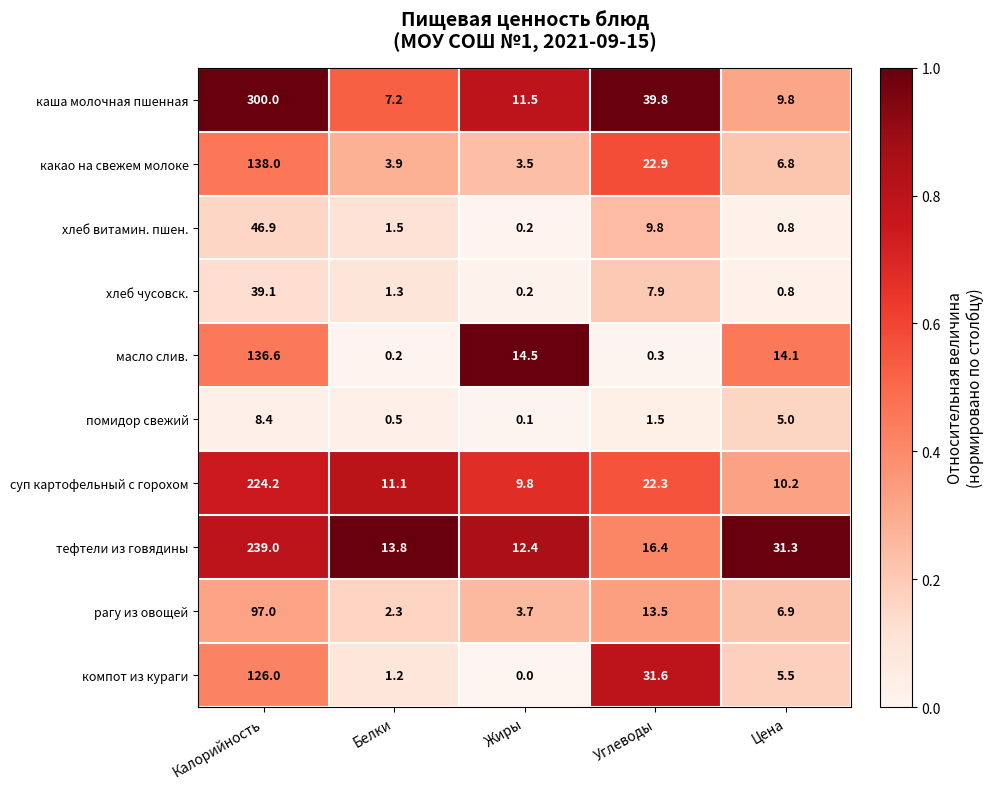

Is it true that какао на свежем молоке equals 2.5 at Цена?

False